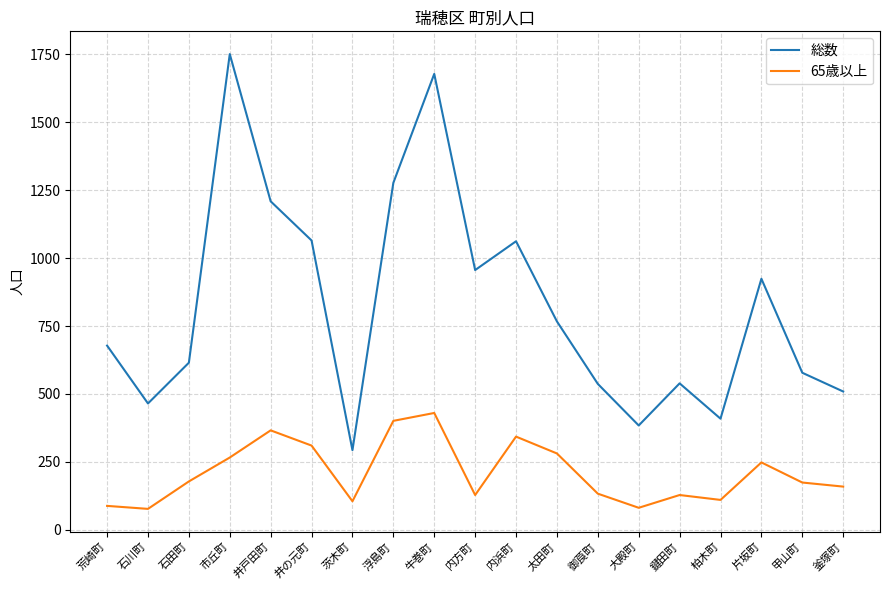

True or false: 総数 and 65歳以上 cross at least once.

False